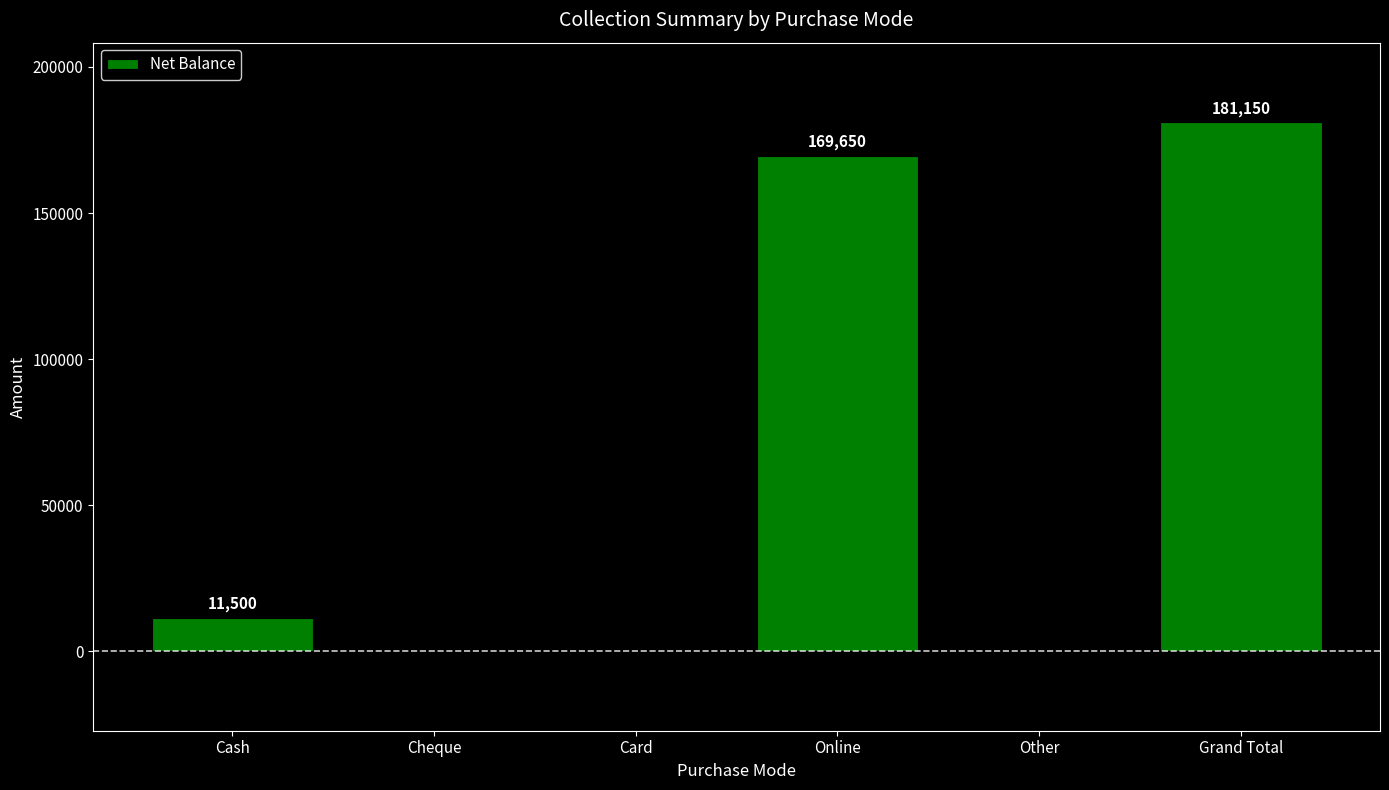

The value at Card is 96274. True or false?

False